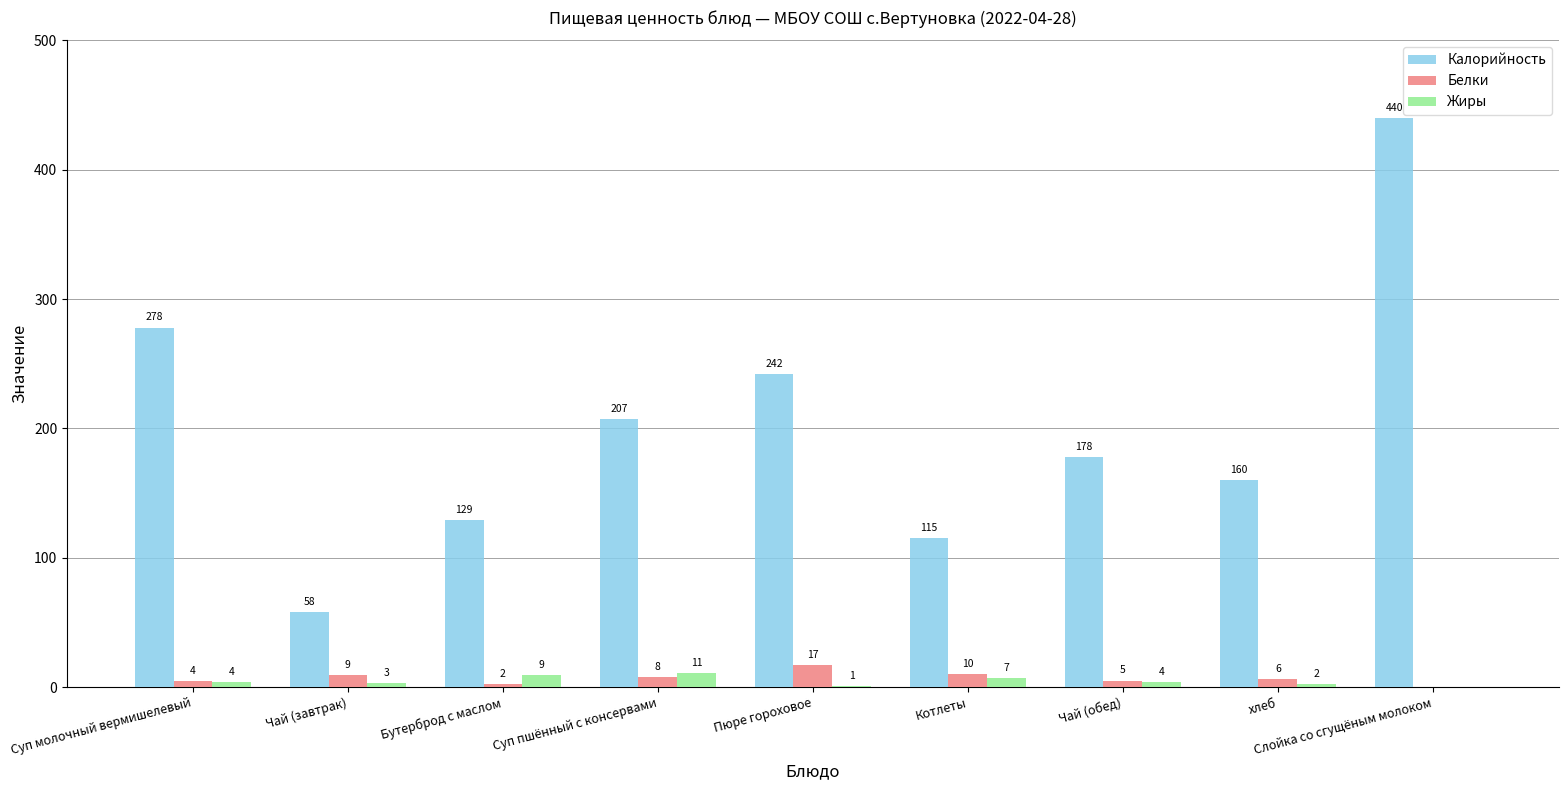

What is the difference between the Калорийность values at Бутерброд с маслом and хлеб?

31.0